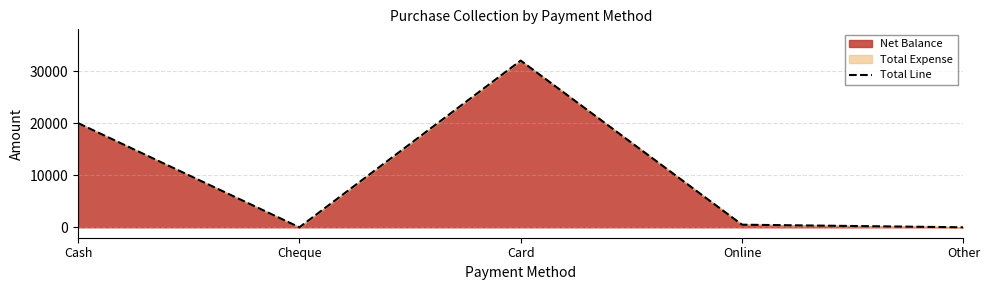

How many lines are shown in the chart?

1